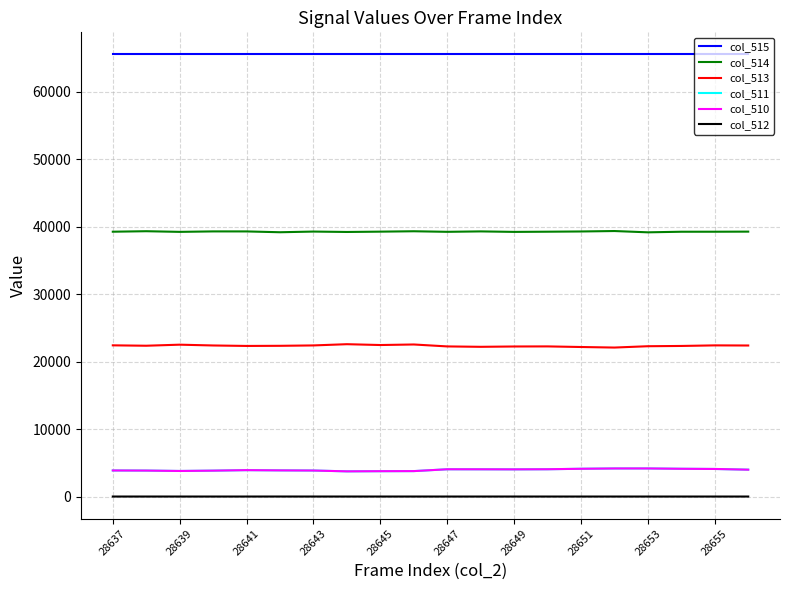

What are all the series names shown in the legend?

col_515, col_514, col_513, col_511, col_510, col_512